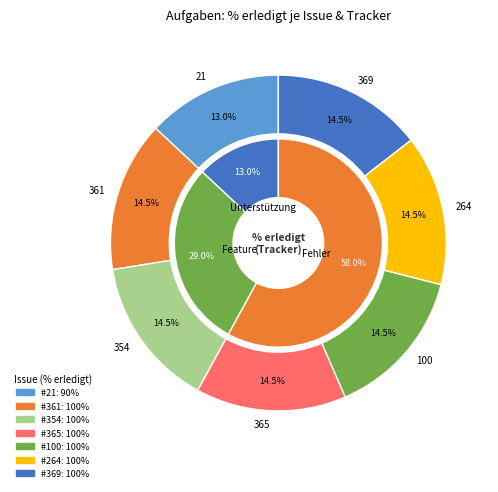

What is the change in value from 21 to 100?

+10